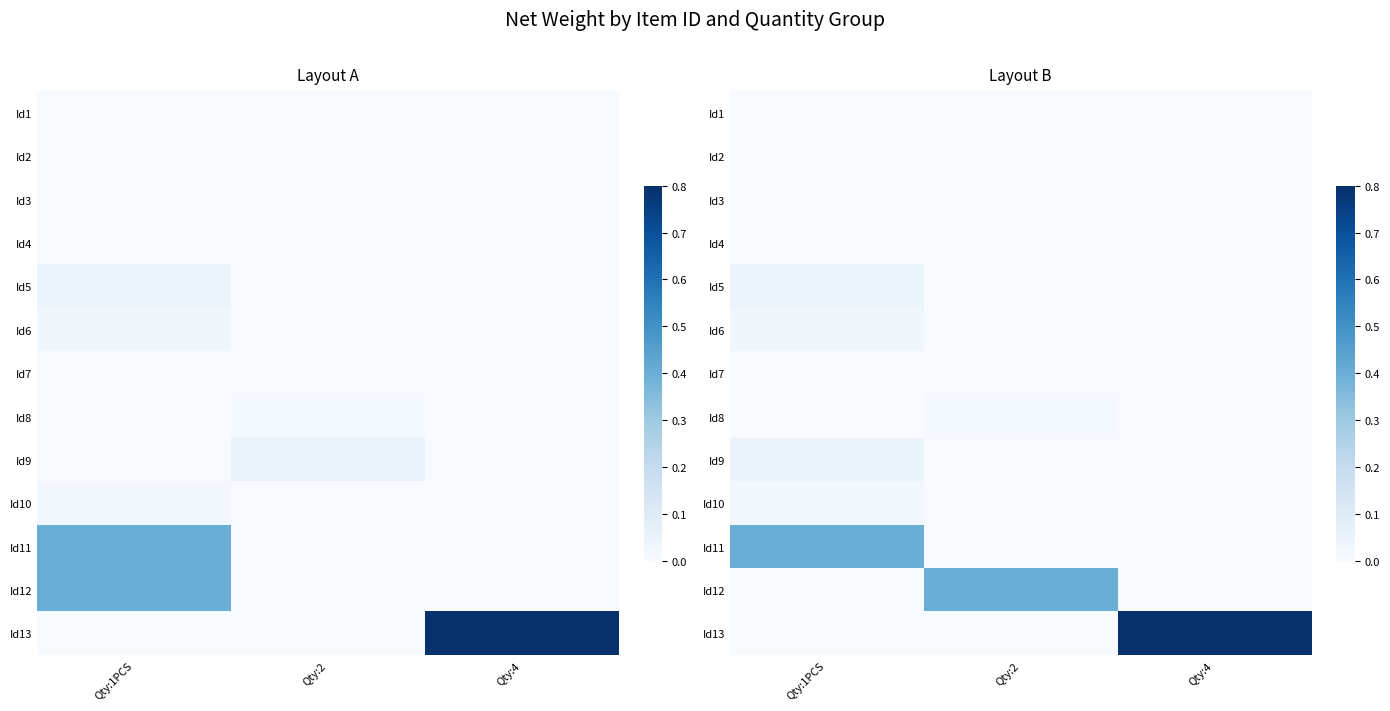

Which has a higher value, Qty:4 or Qty:1PCS?

Qty:4